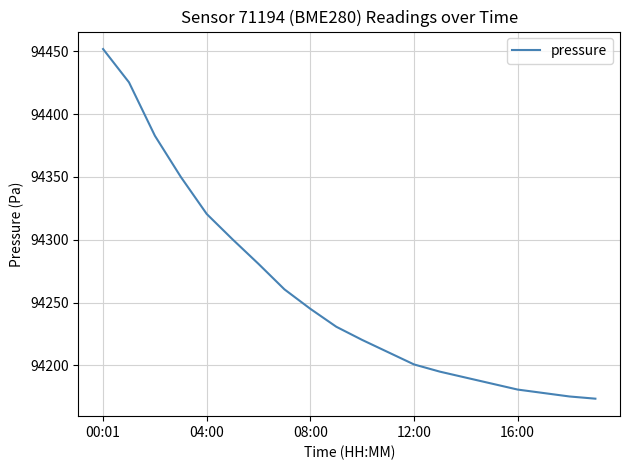

Count the number of data series in this chart.

1